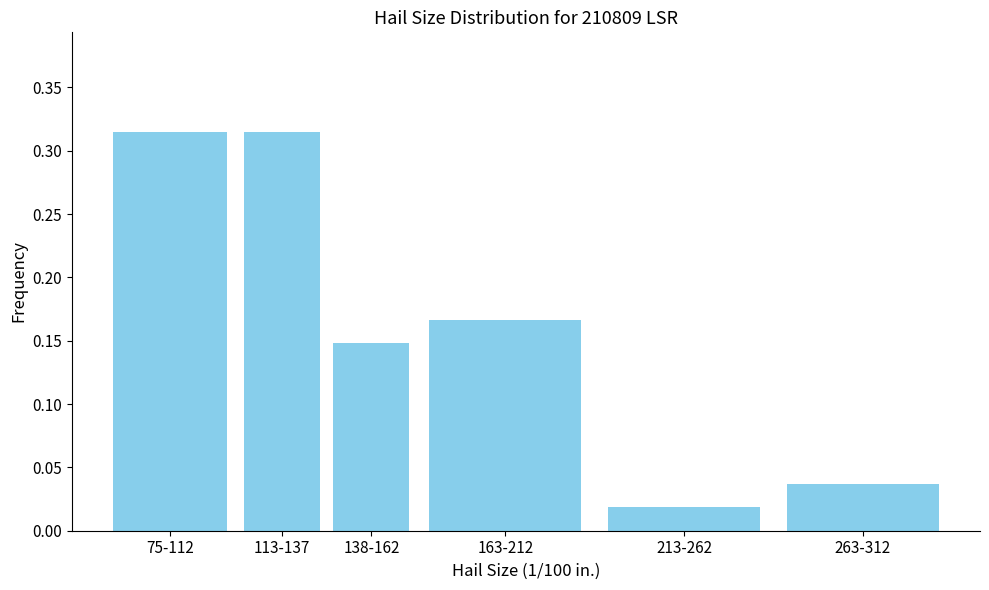

At which label is the value closest to 0?

213-262